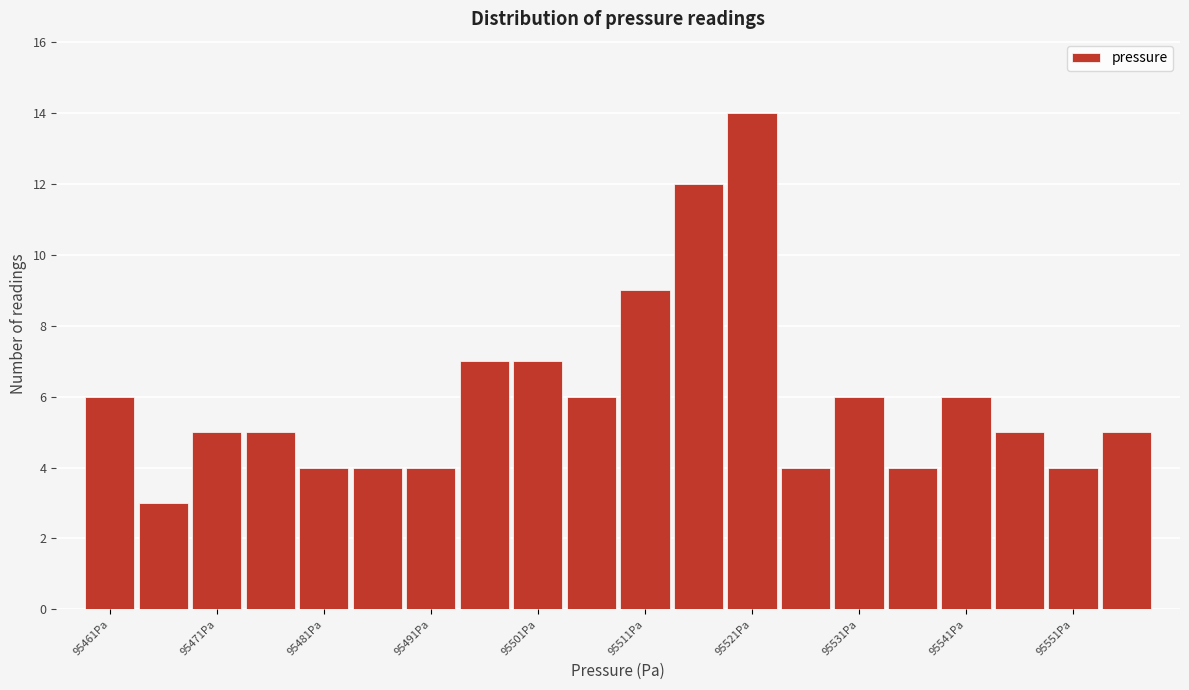

Read against the x-axis, roughly where is the centre of the tallest bar?

95522